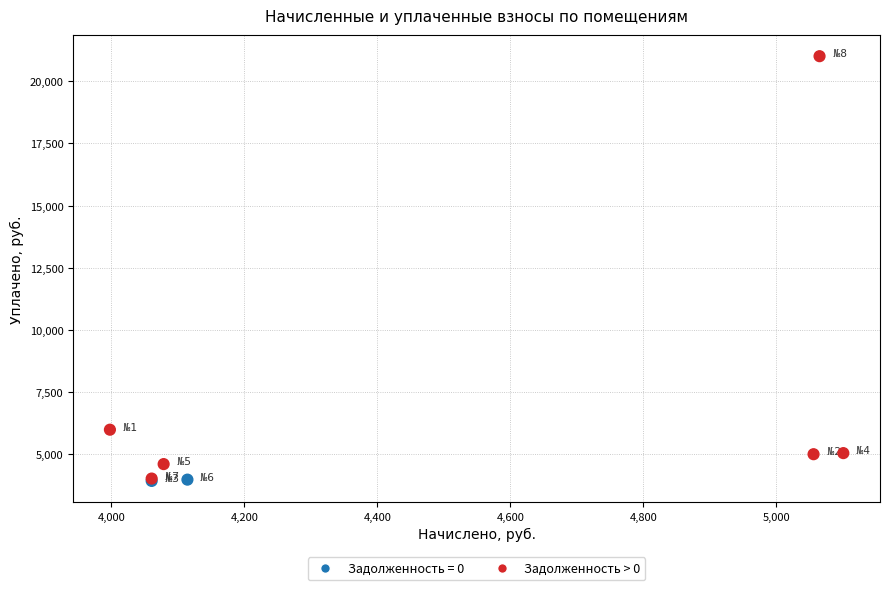

What Y value in the scatter plot is closest to 12462?

5972.4